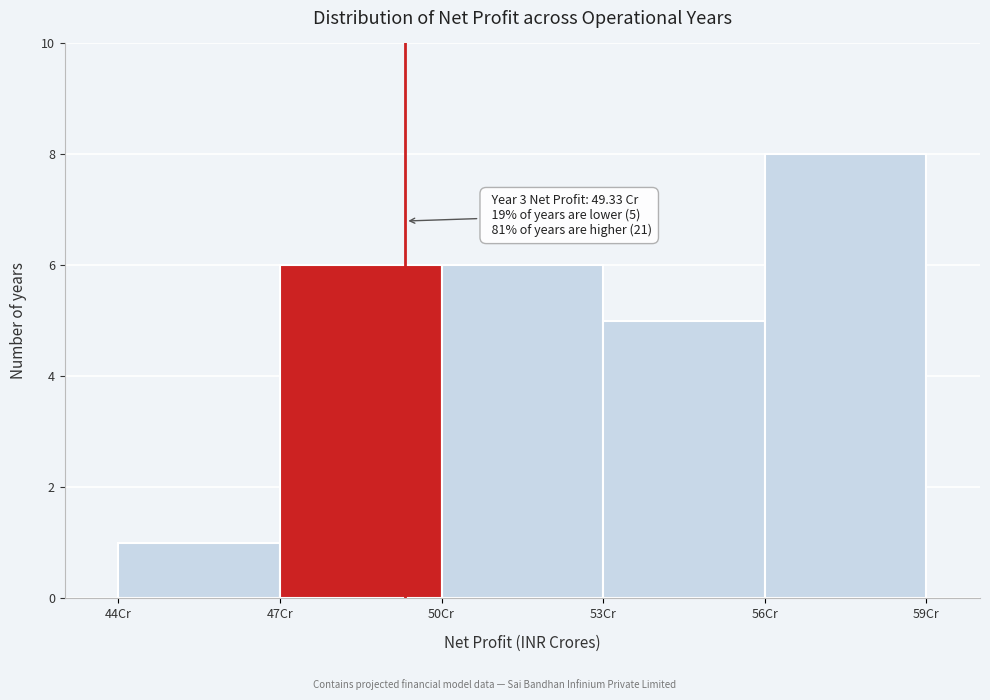

Over which range of the x-axis is the bar tallest?

56 to 59